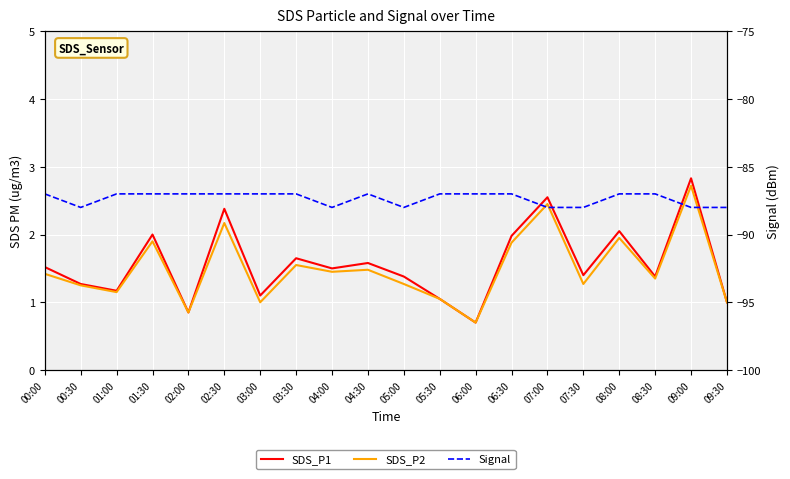

Is the value of SDS_P1 at 07:30 greater than the value of SDS_P2 at 00:00?

No